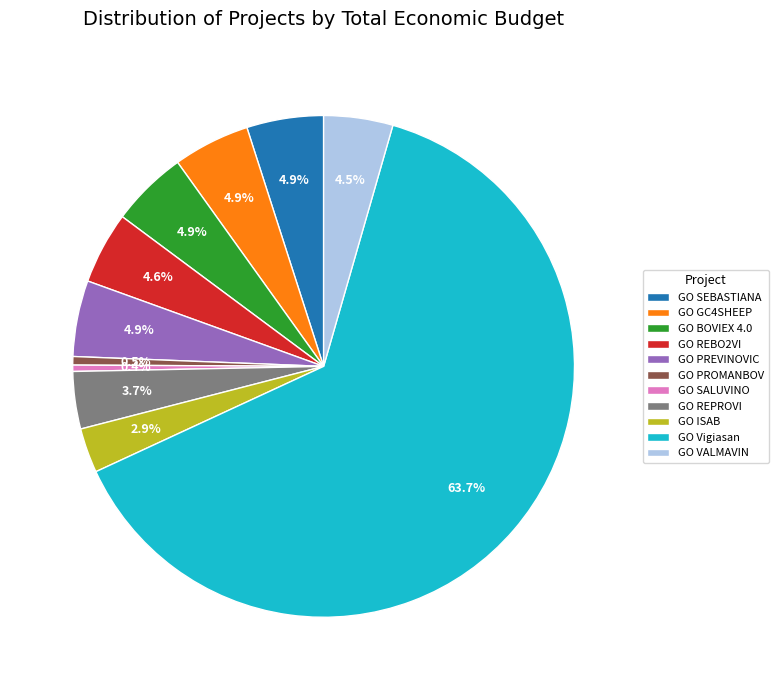

What is the largest slice in the pie chart?

GO Vigiasan